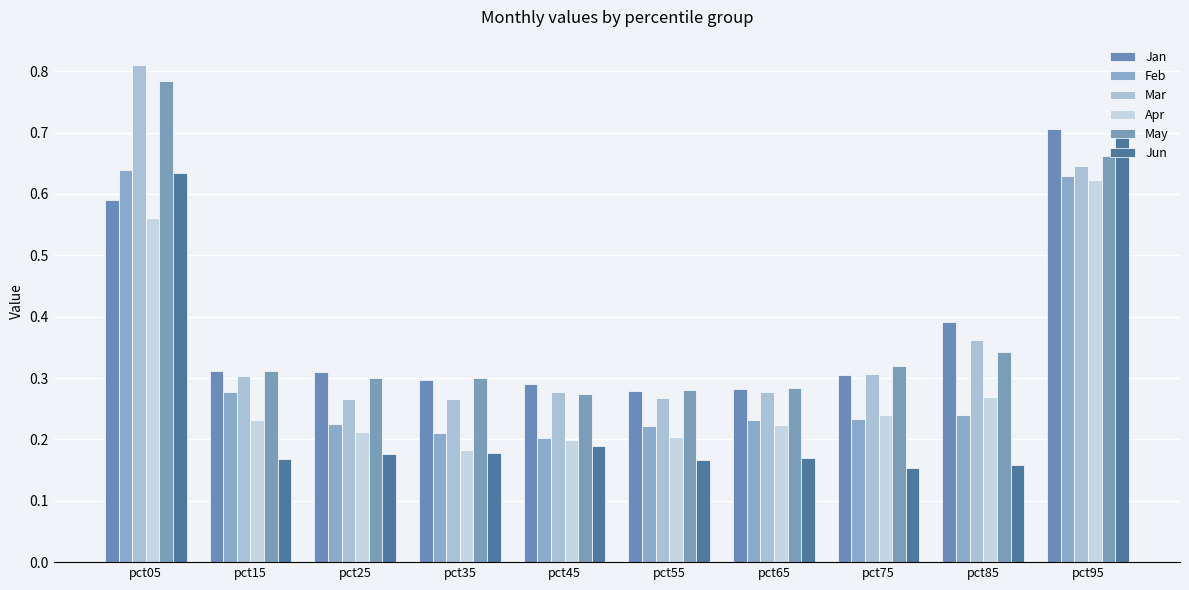

Which label corresponds to the largest value in the chart?

pct05